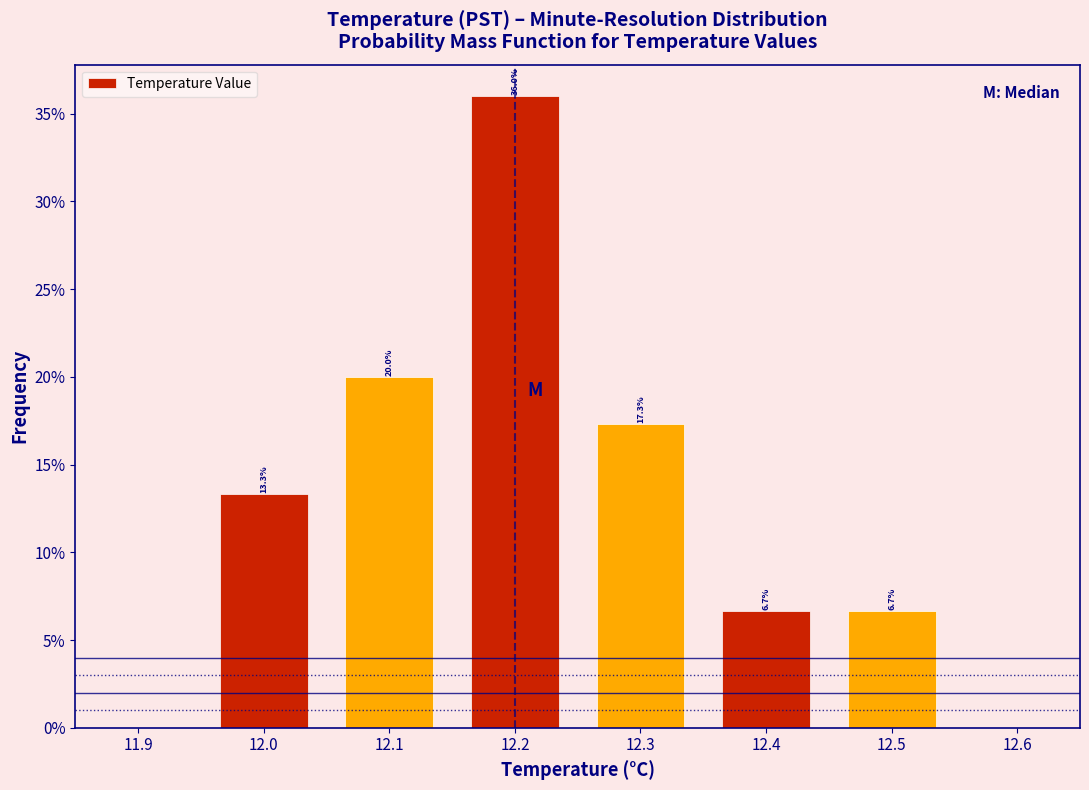

Over which range of the x-axis is the bar tallest?

12.15 to 12.25